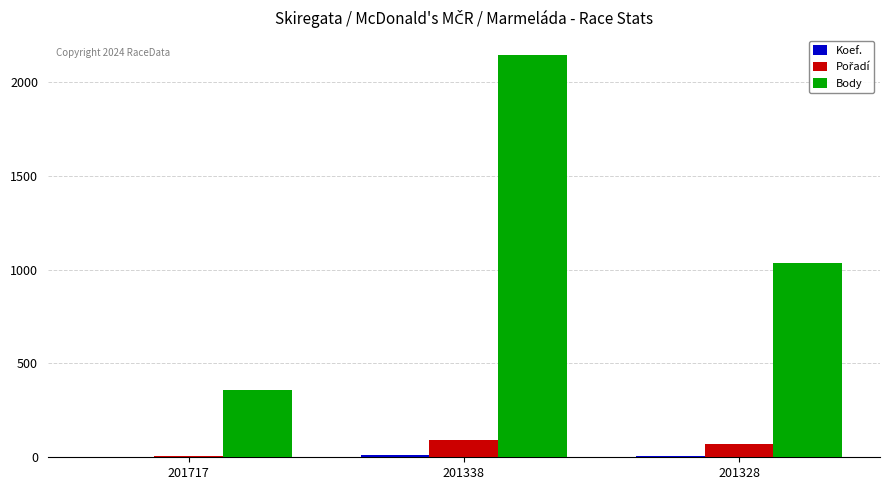

Which series changed the most between 201338 and 201328?

Body